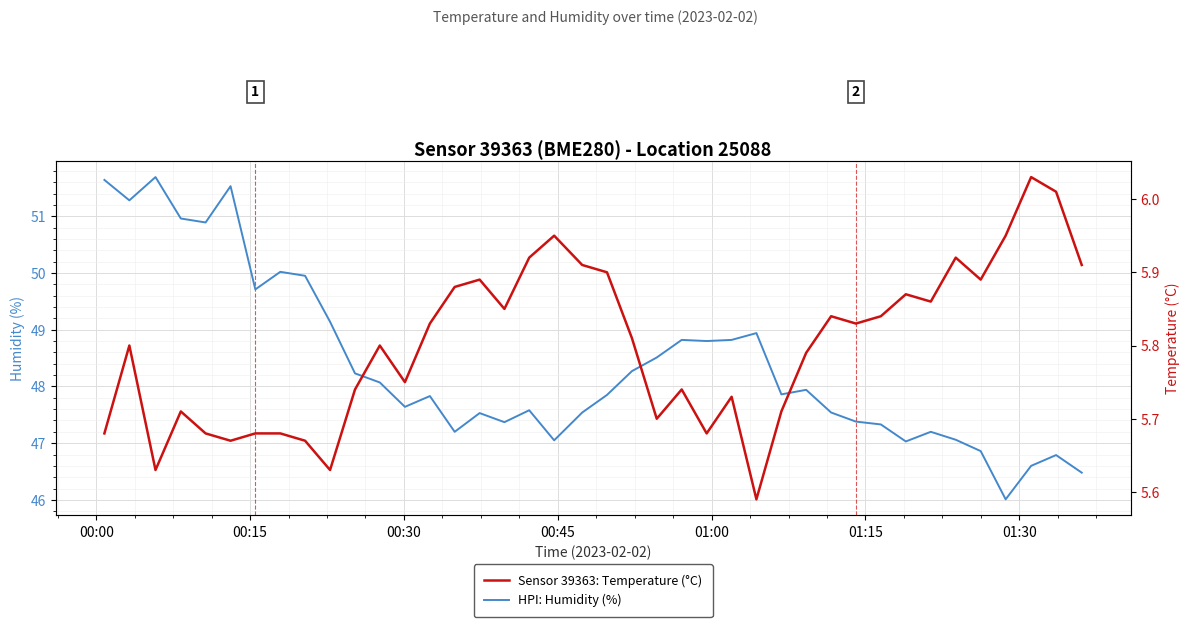

What is the highest value of the HPI: Humidity (%) series?

51.7